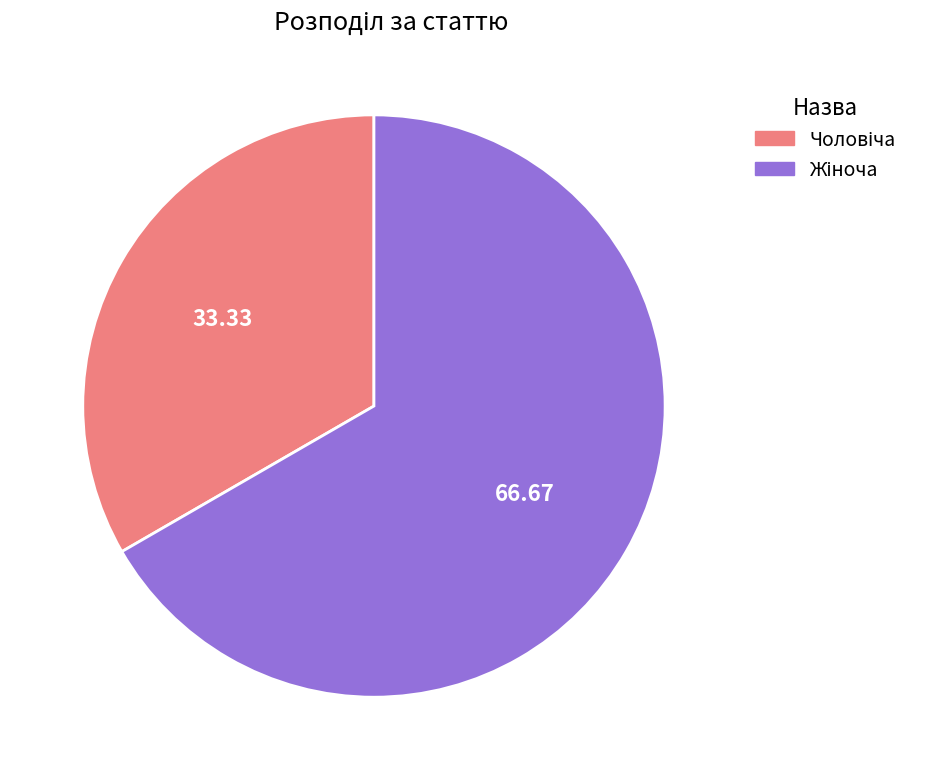

How many segments does this pie chart have?

2